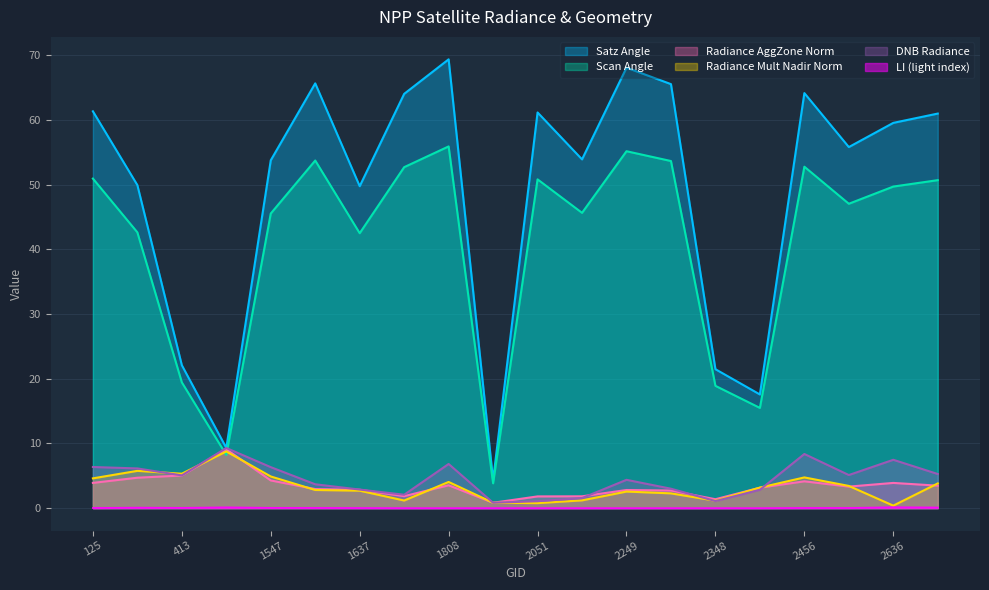

True or false: dnbrad and satz intersect in this chart.

False